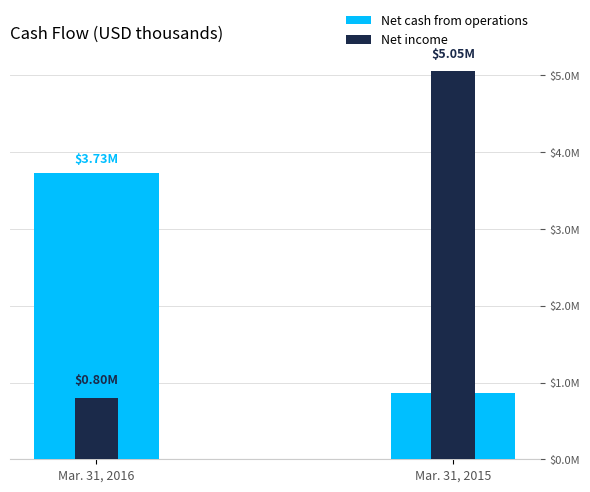

Which series has the widest spread of values?

Net income